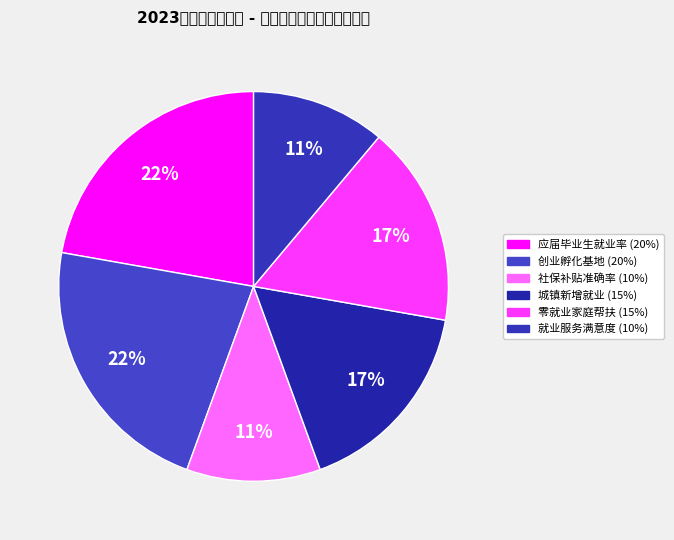

What is the smallest slice in the pie chart?

社会保险补贴发放准确率